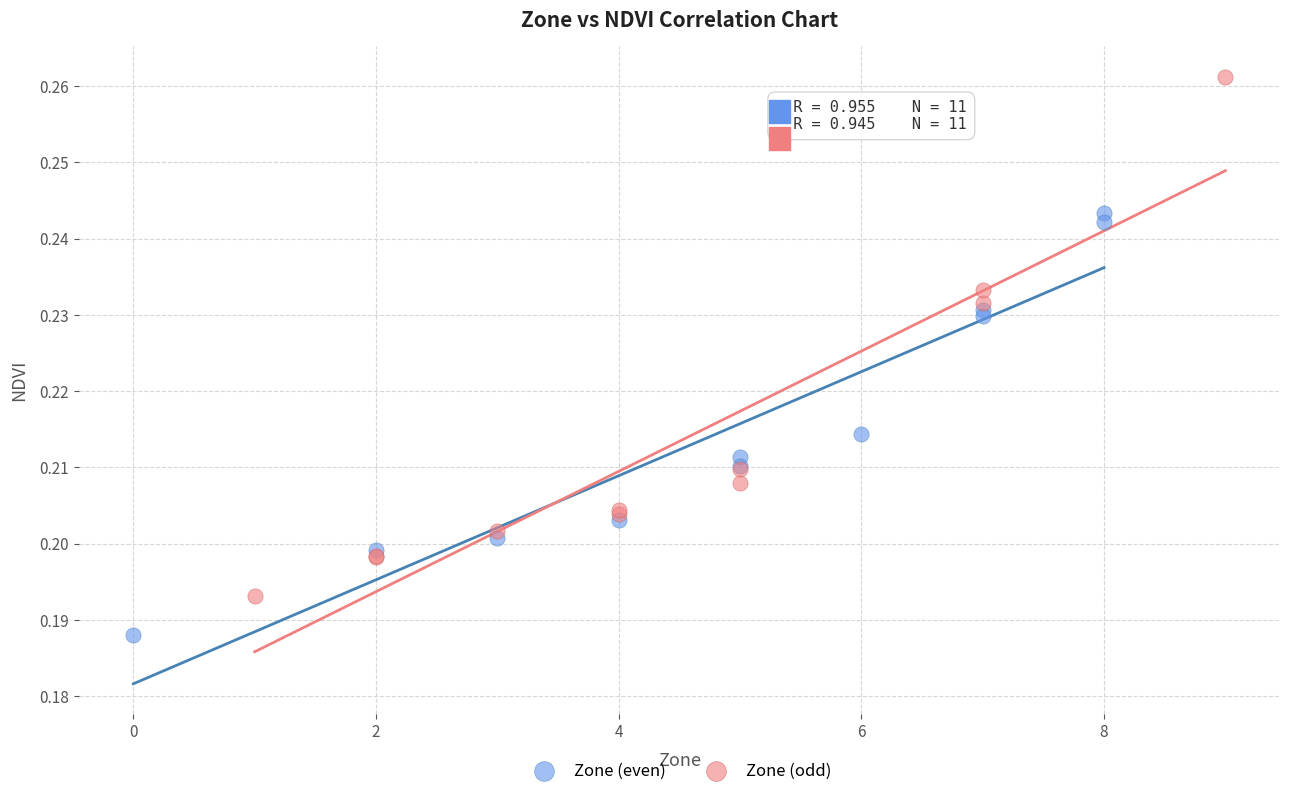

What are all the series names shown in the legend?

Zone (even), Zone (odd)